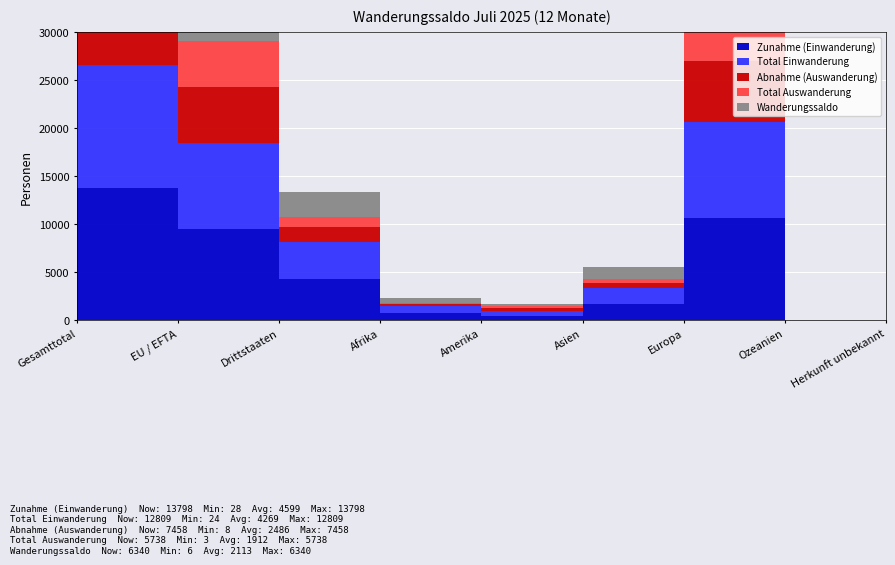

Reading left to right, what are all the values shown in this chart?

Zunahme (Einwanderung): 13798	9505	4293	791	503	1758	10684	28	34
Total Einwanderung: 12809	8945	3864	692	454	1655	9954	24	30
Abnahme (Auswanderung): 7458	5844	1614	214	294	502	6418	22	8
Total Auswanderung: 5738	4764	974	82	207	356	5072	18	3
Wanderungssaldo: 6340	3661	2679	577	209	1256	4266	6	26